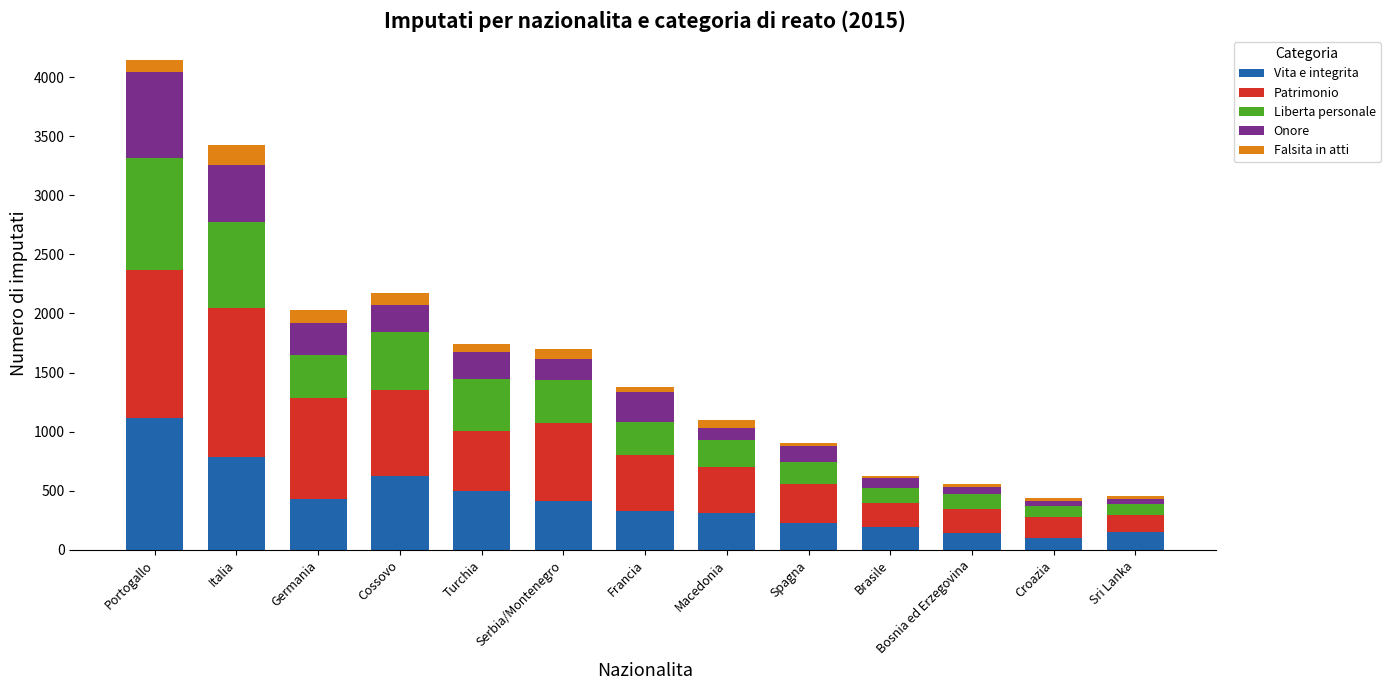

At which category is the sum across all series the highest?

Portogallo